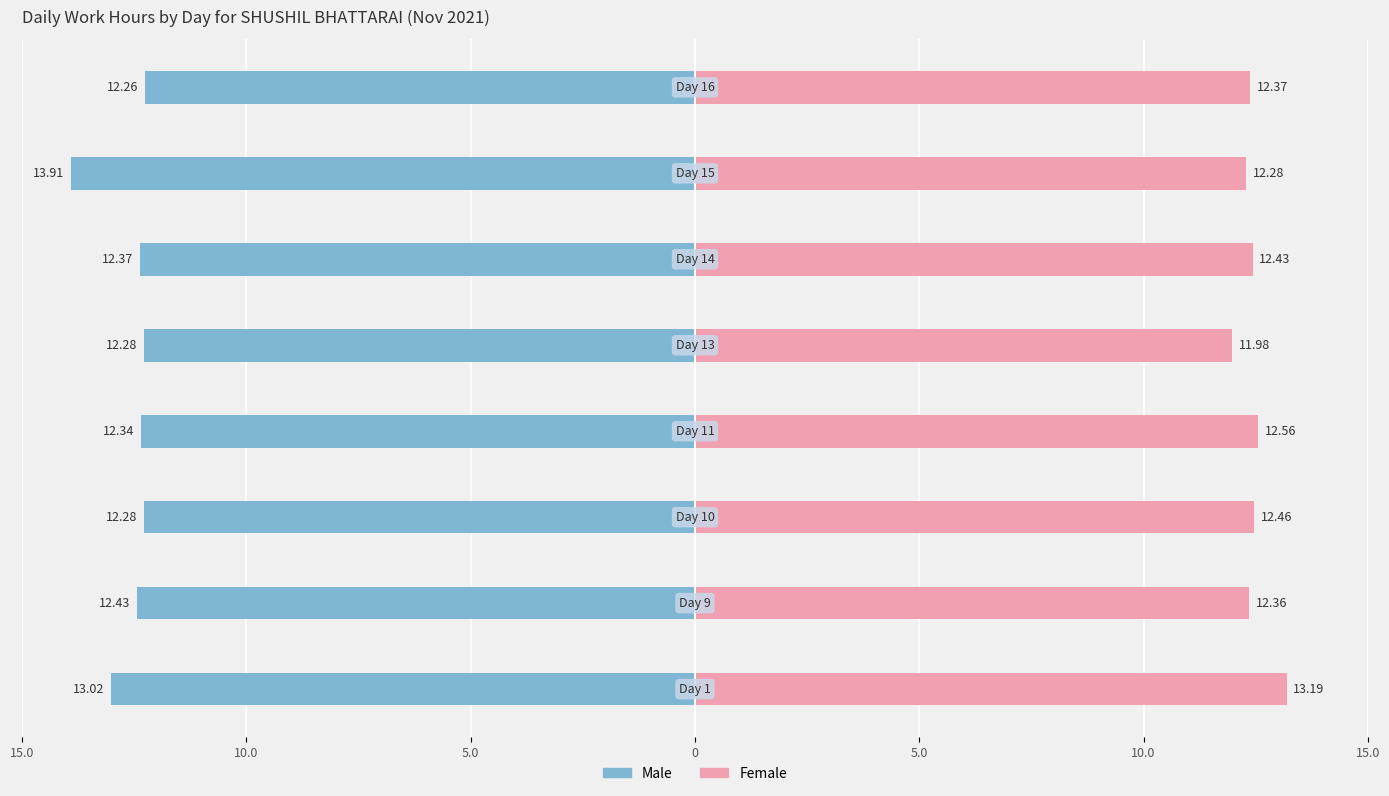

Which series has the widest spread of values?

Male